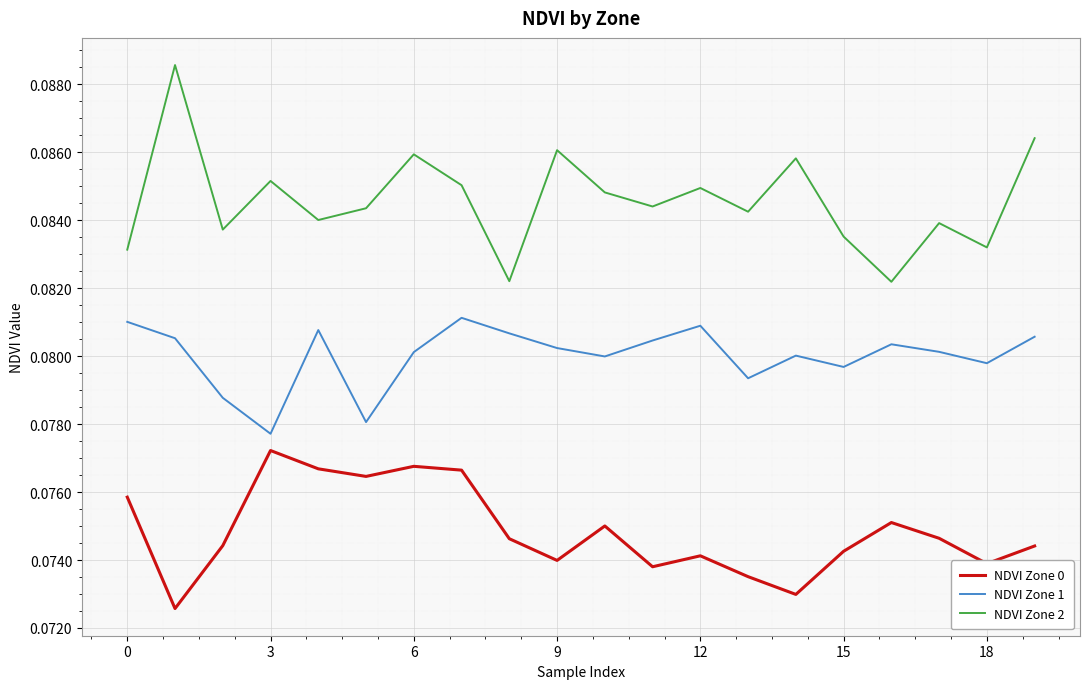

True or false: NDVI Zone 2 and NDVI Zone 0 intersect in this chart.

False